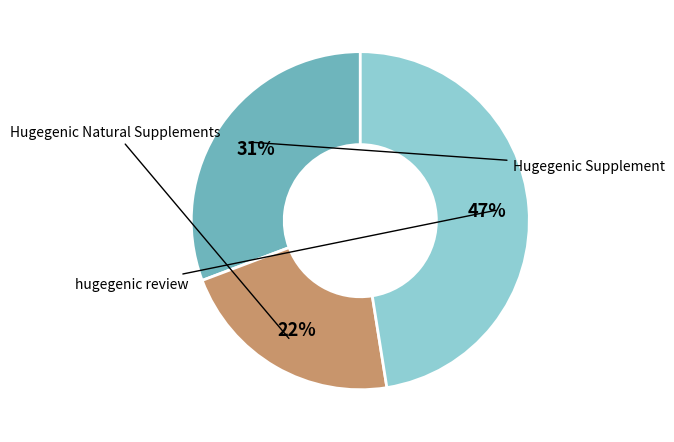

Is there any slice that represents more than half of the pie?

No